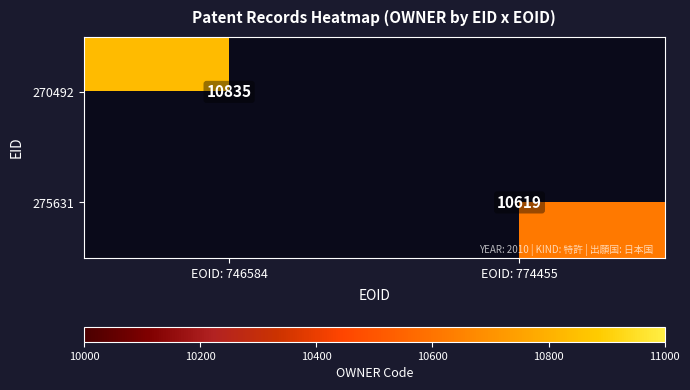

Is it true that 270492 equals 14856 at EOID: 746584?

False